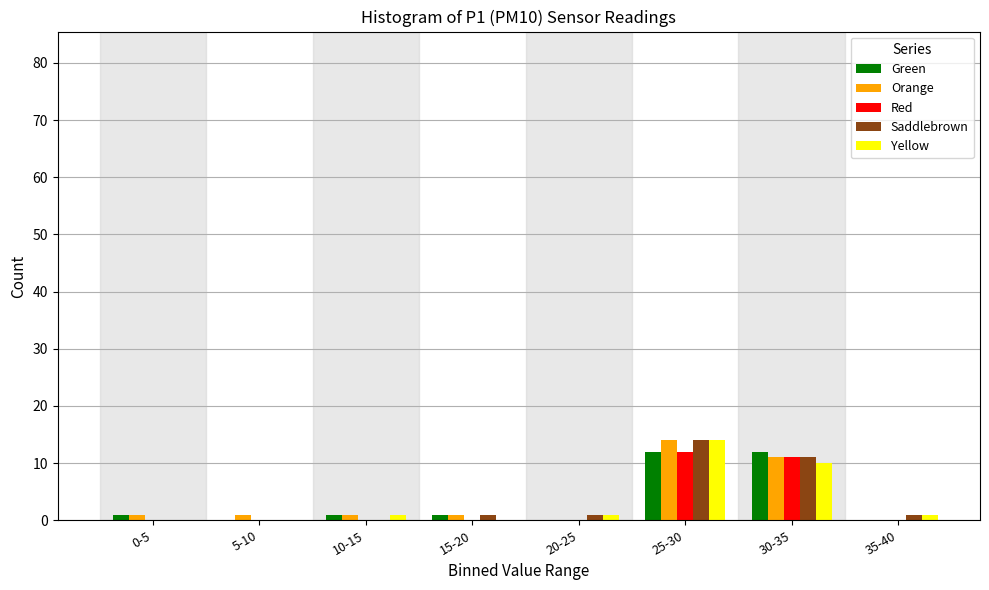

Which category has the highest value across all series?

25-30